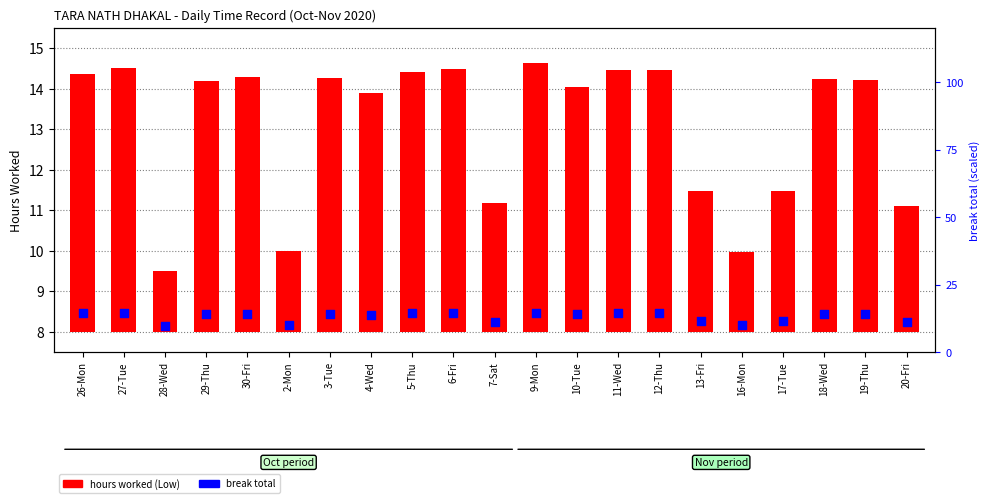

What are all the series names shown in the legend?

hours worked (Low), break total